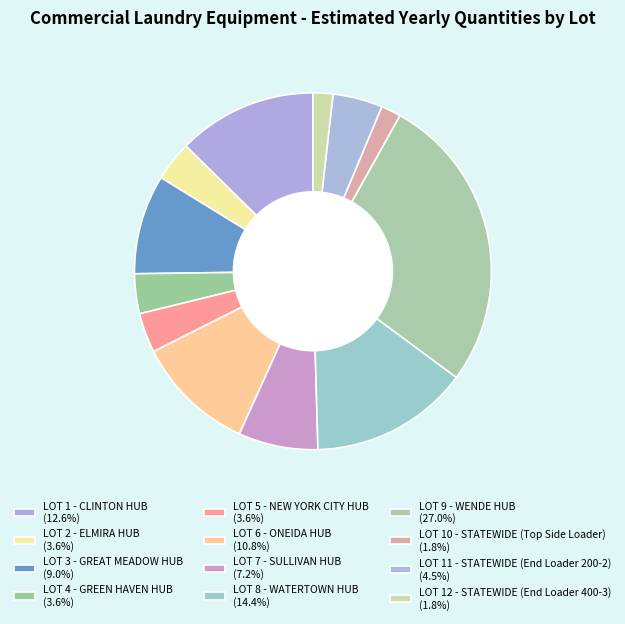

Is it true that LOT 6 - ONEIDA HUB is 17% of the pie?

False